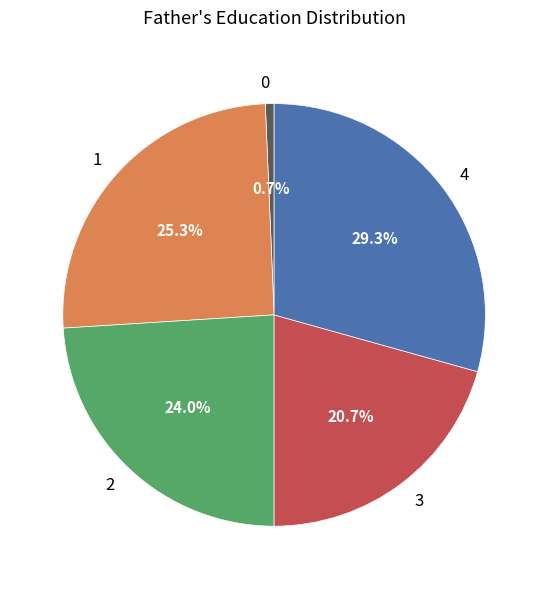

The 4 slice represents 37% of the pie. True or false?

False